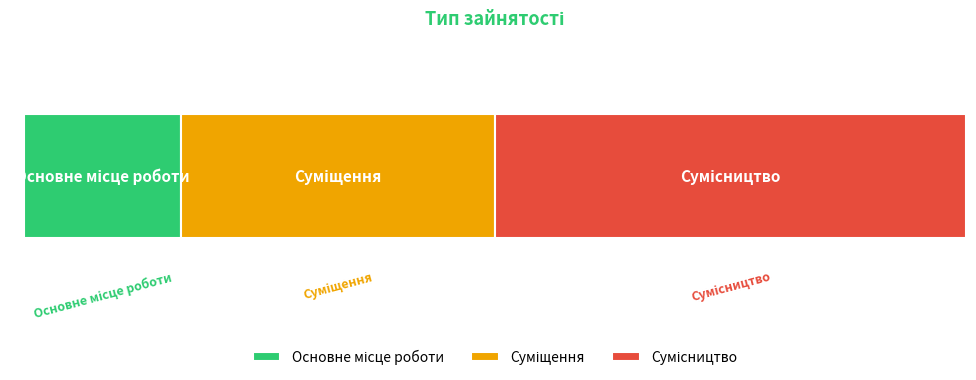

Reading left to right, extract all data points from this chart.

Основне місце роботи=1	Суміщення=2	Сумісництво=3